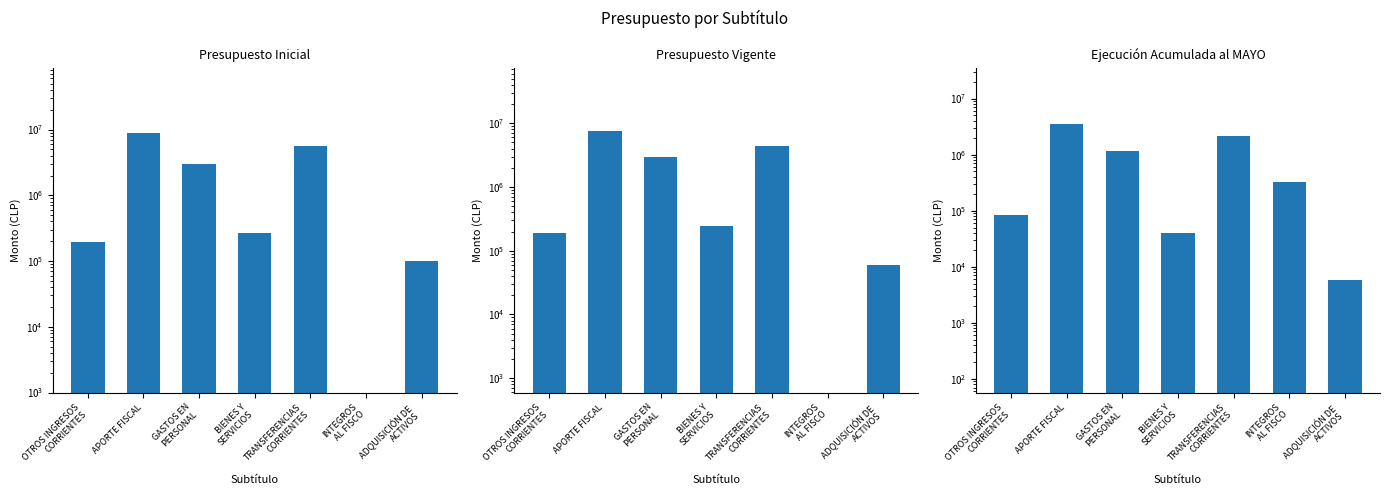

At TRANSFERENCIAS
CORRIENTES, list the series in order from smallest to largest.

Ejecución Acumulada al MAYO, Presupuesto Vigente, Presupuesto Inicial